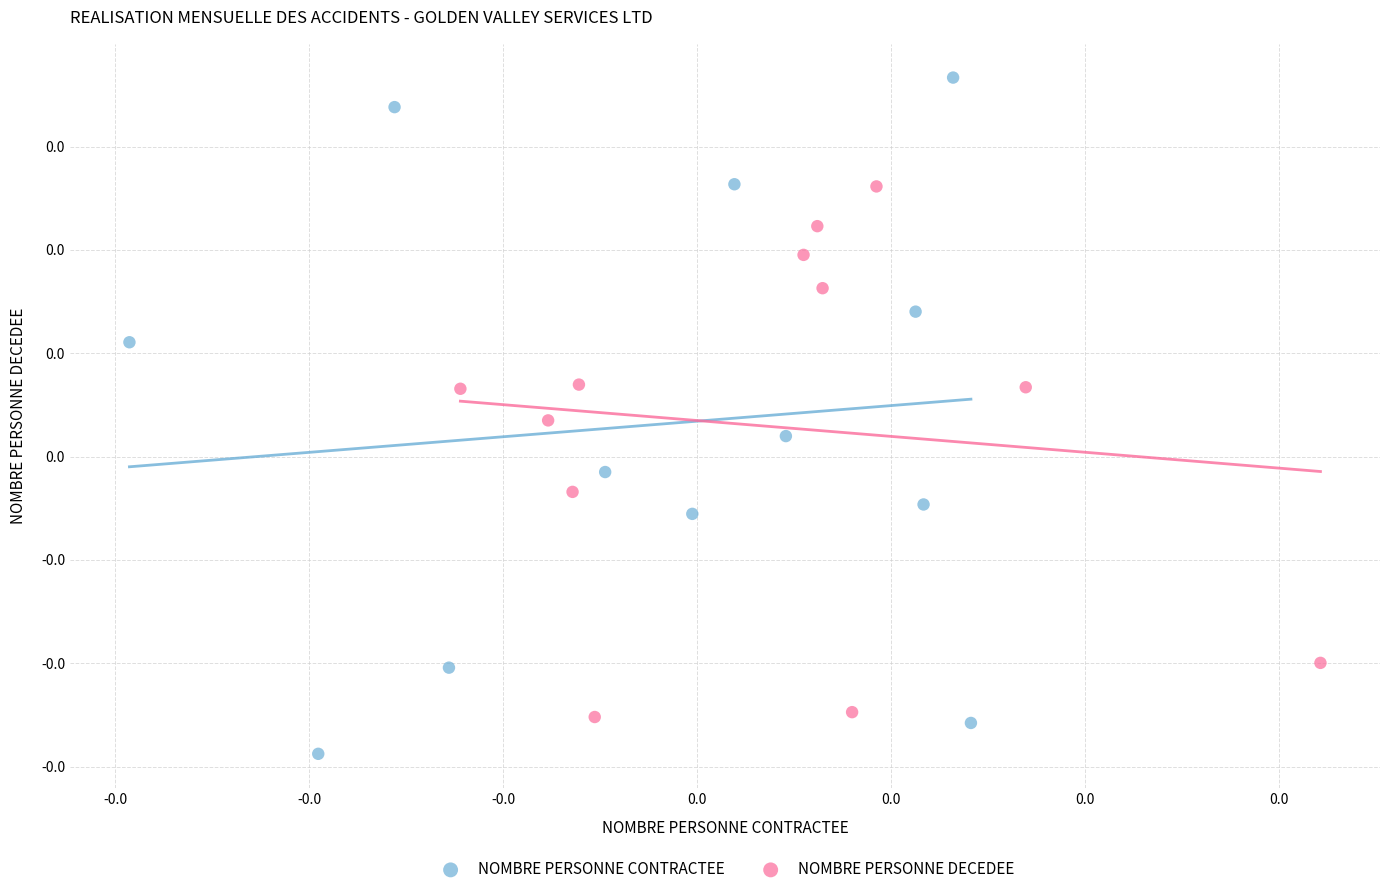

Which series has the largest Y range (max minus min)?

NOMBRE PERSONNE CONTRACTEE